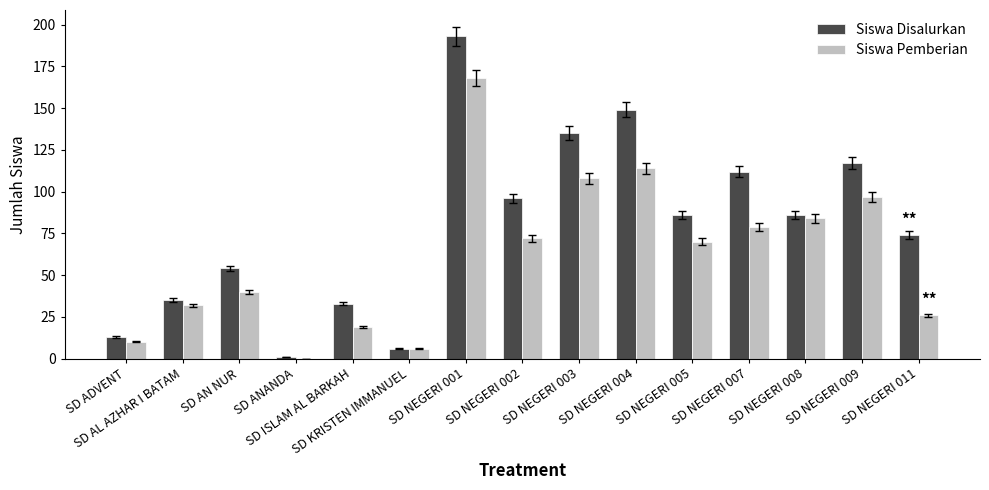

What is the total value across all series at SD ANANDA?

1